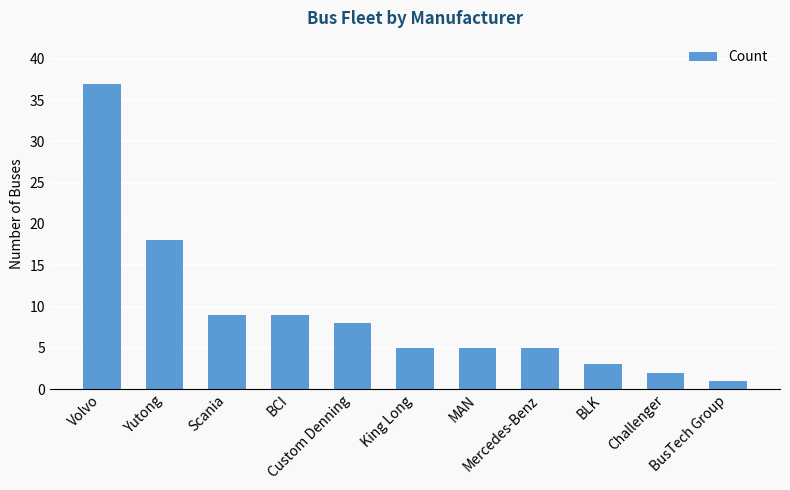

What is the greatest value displayed?

37